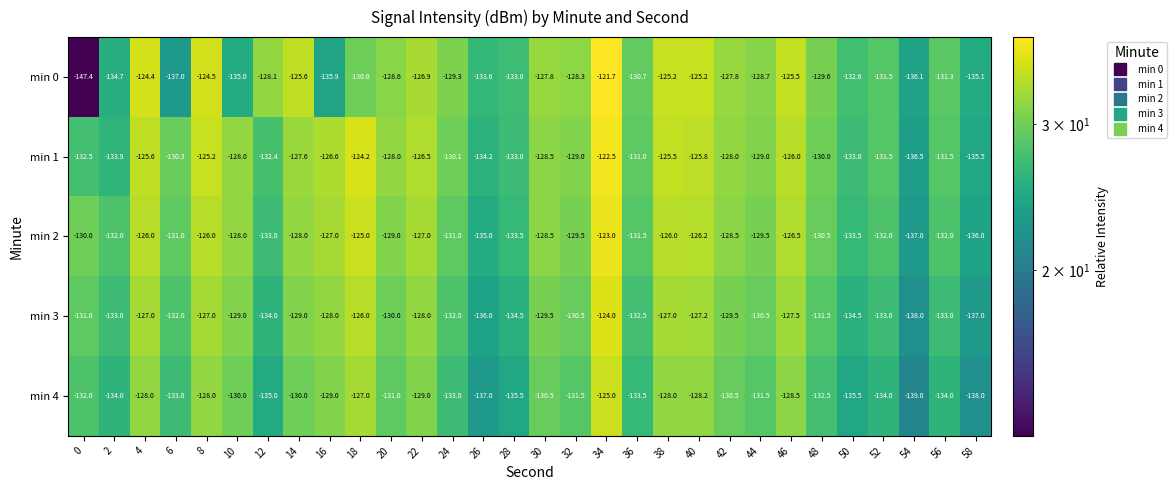

Which series has the largest total across all categories?

min 1